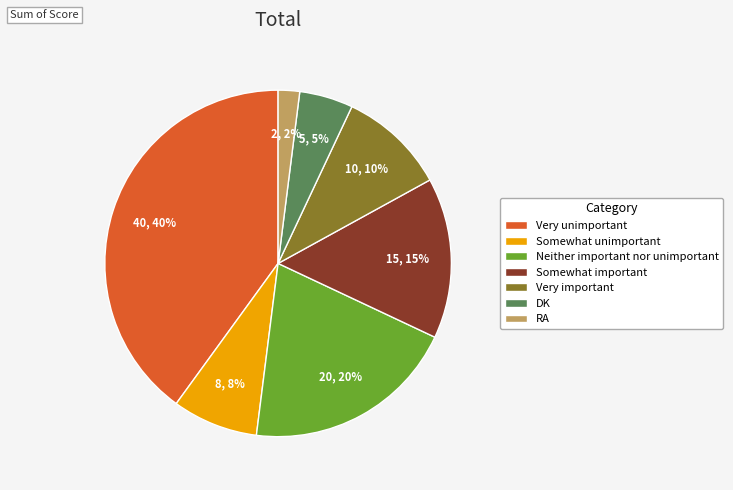

Which slice is the largest?

Very unimportant